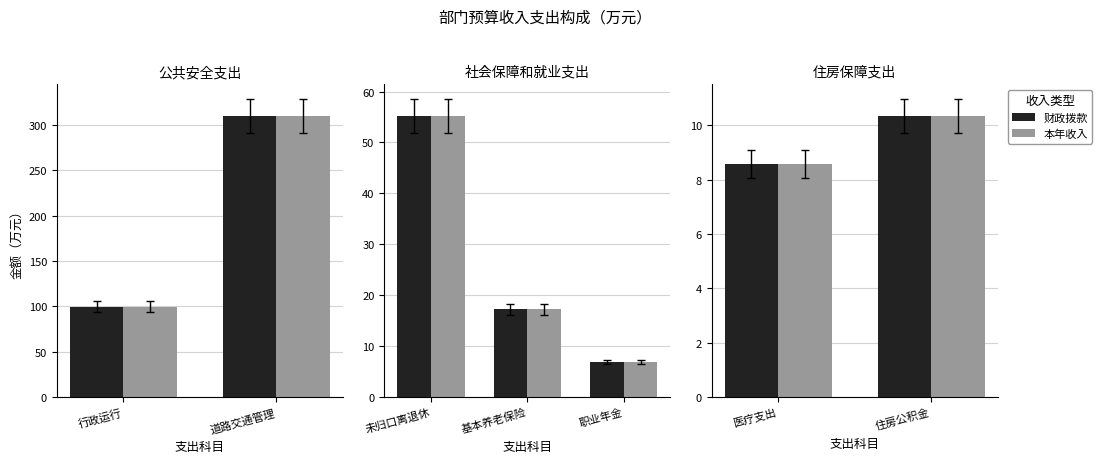

The 财政拨款 series shows 13.4 at 医疗支出. True or false?

False